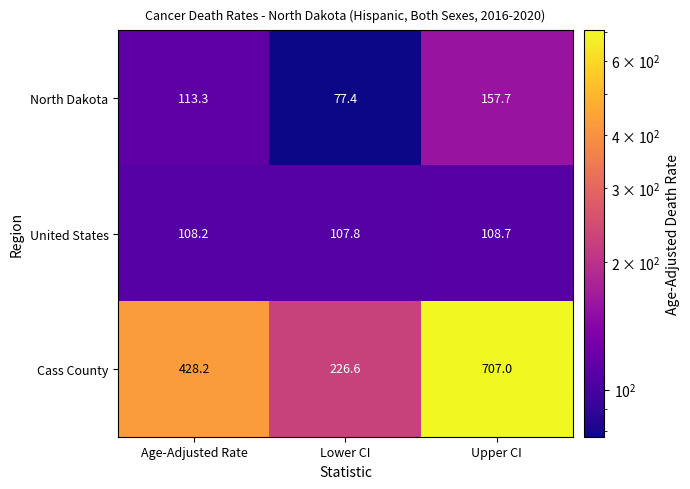

Reading left to right, extract all data points from this chart.

North Dakota: 113.3	77.4	157.7
United States: 108.2	107.8	108.7
Cass County: 428.2	226.6	707.0